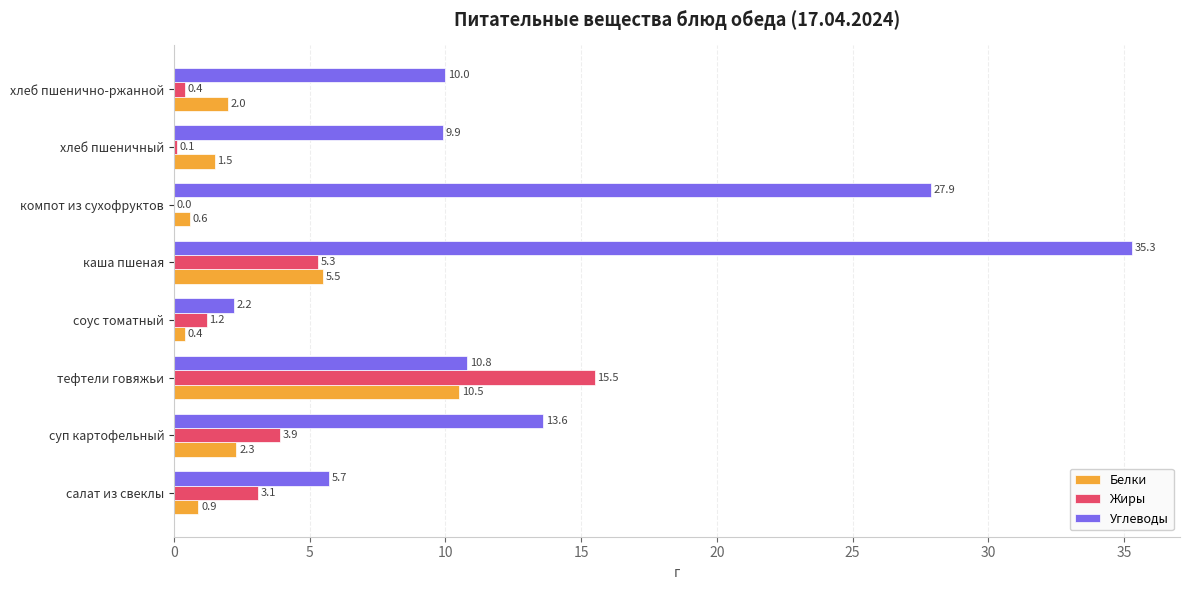

Where is Углеводы nearest to the value 18?

суп картофельный